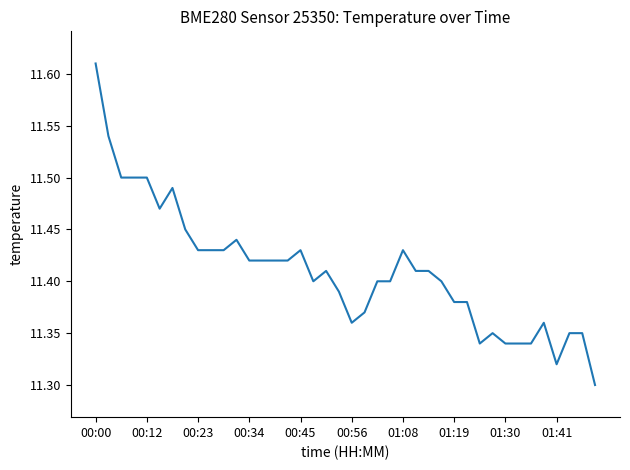

At which category does the chart reach its peak across all series?

00:00